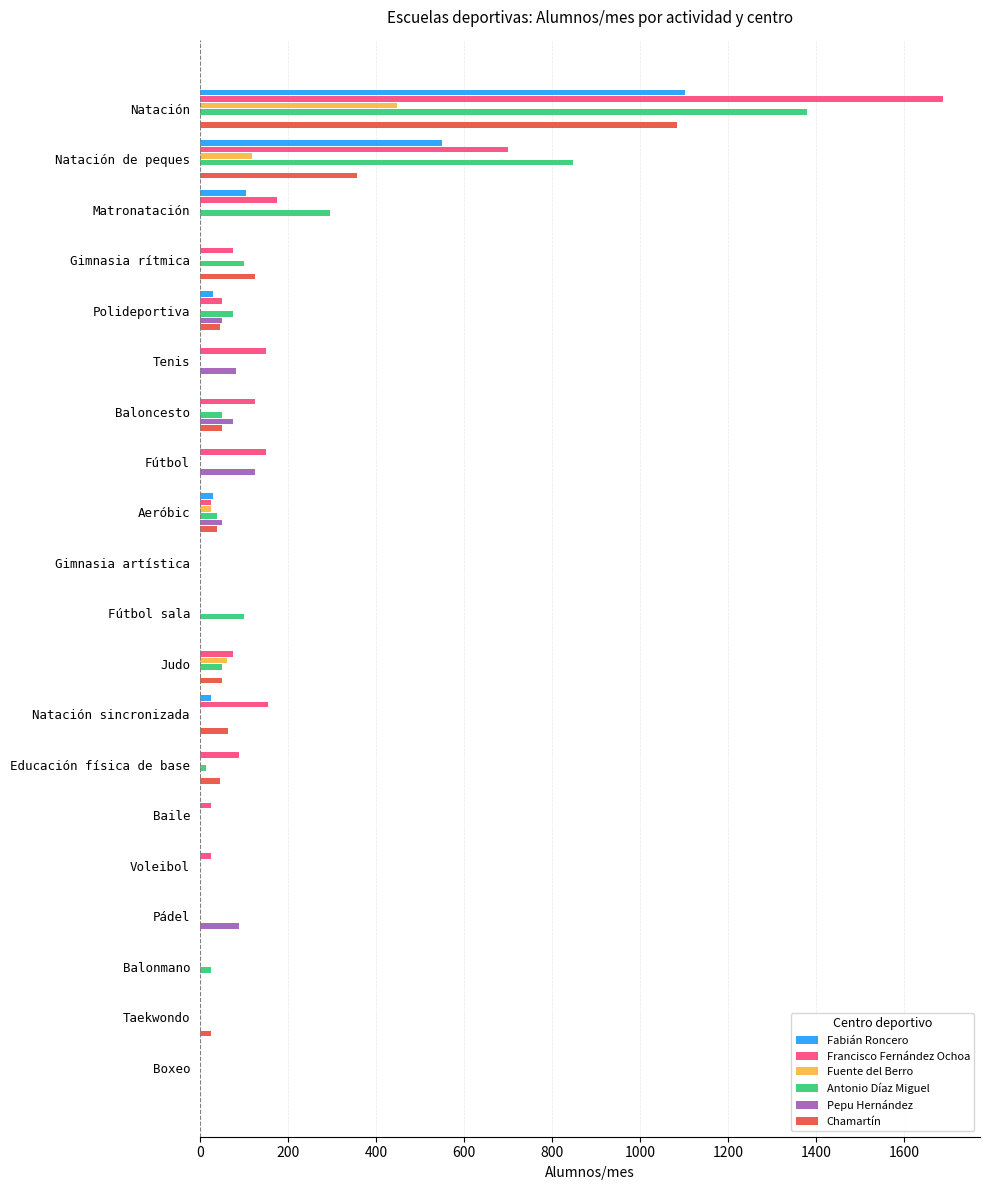

True or false: Chamartín has a value of 50 at Judo.

True